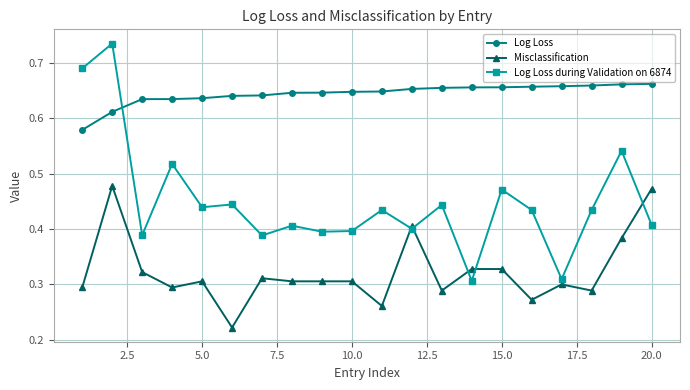

Rank the series by their maximum value, from highest to lowest.

Log Loss during Validation on 6874, Log Loss, Misclassification